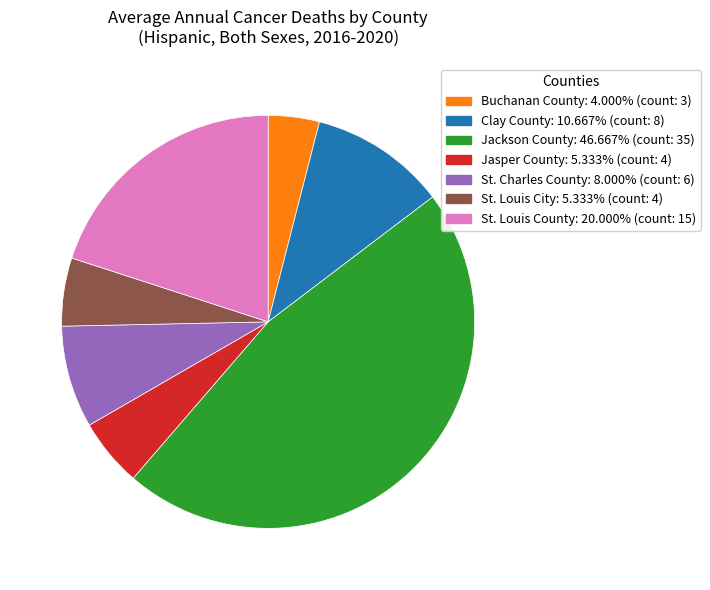

What is the smallest slice in the pie chart?

Buchanan County